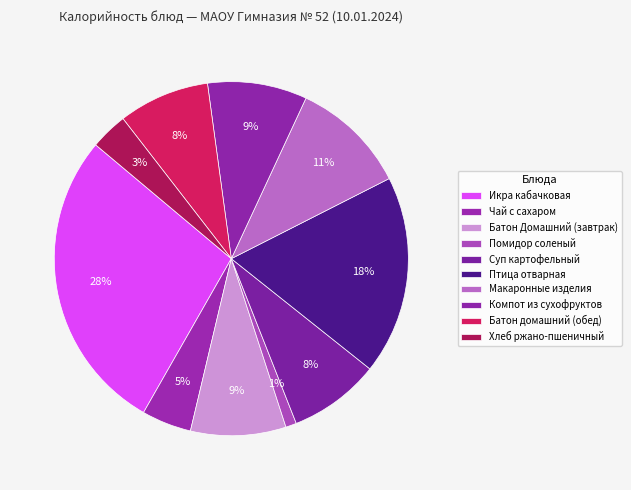

Count the number of slices in the pie.

10